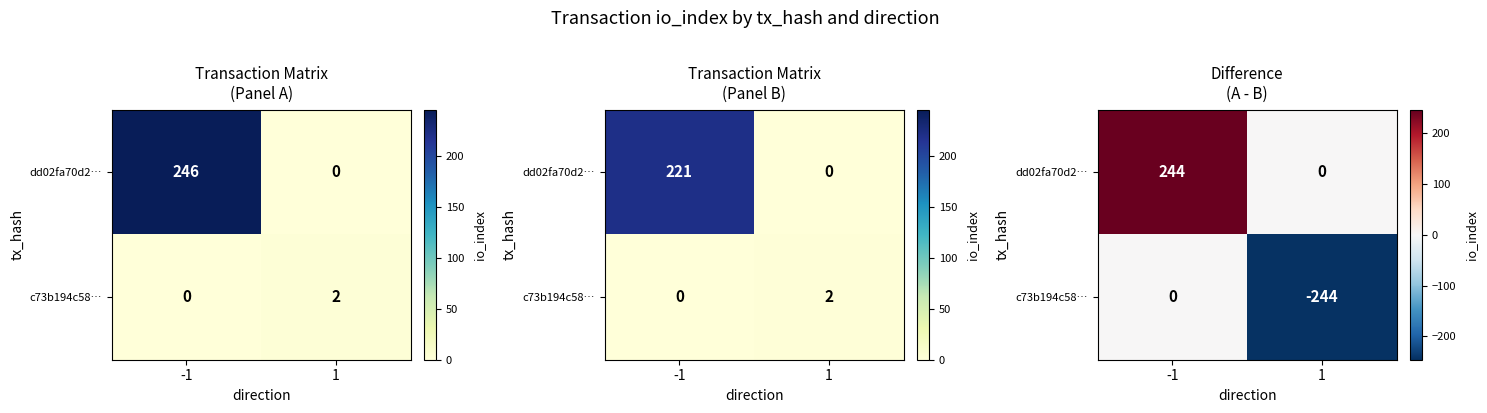

Where is c73b194c58… nearest to the value -122?

-1